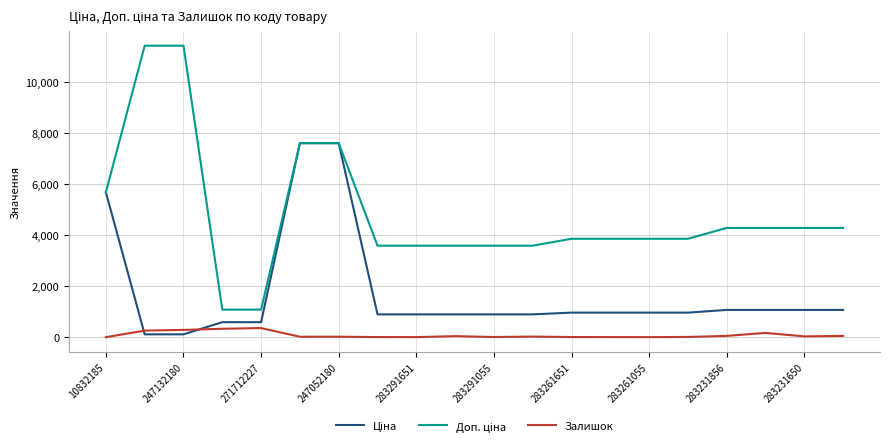

What is the maximum value for Залишок?

359.0